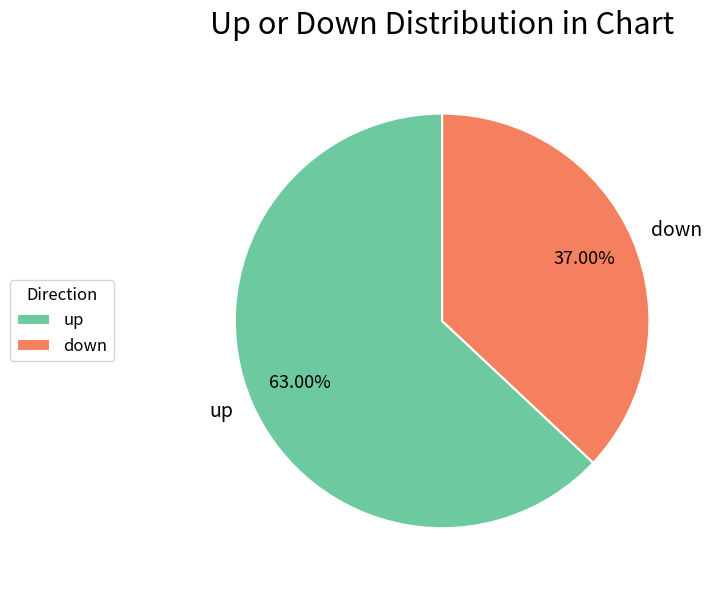

Is up the majority of the pie?

Yes